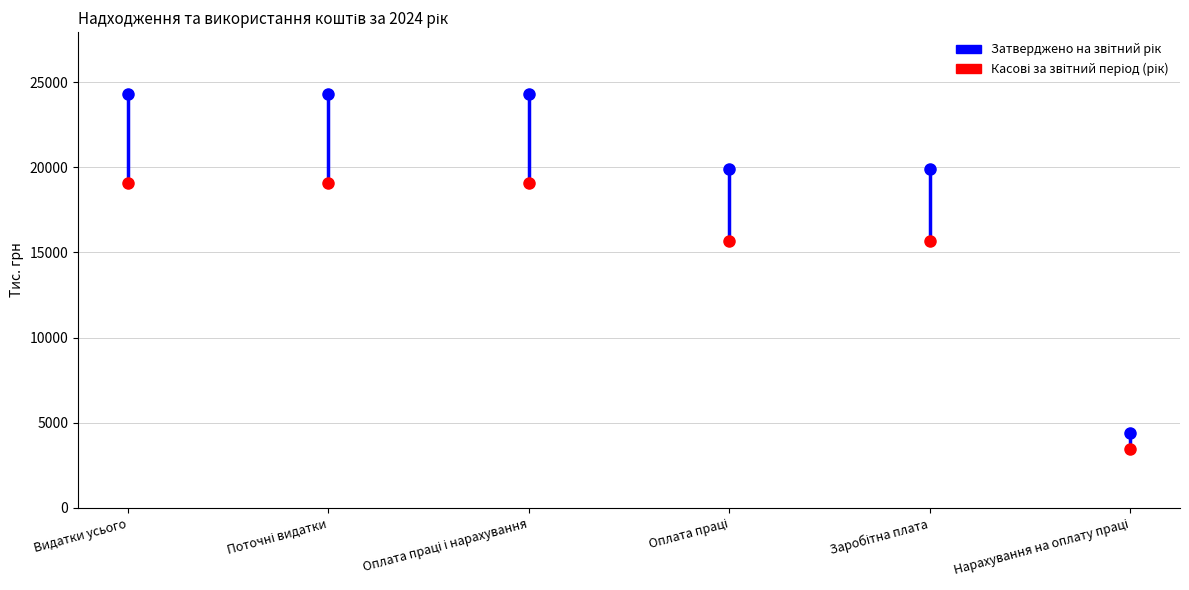

At which label does Касові за звітний період (рік) reach its minimum?

Нарахування на оплату праці